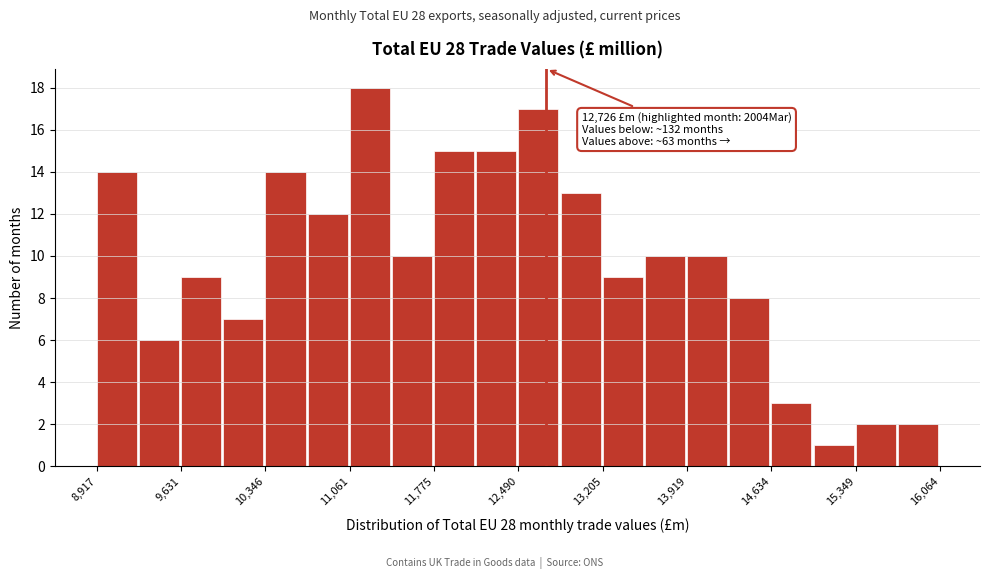

Read against the x-axis, roughly where is the centre of the tallest bar?

11200